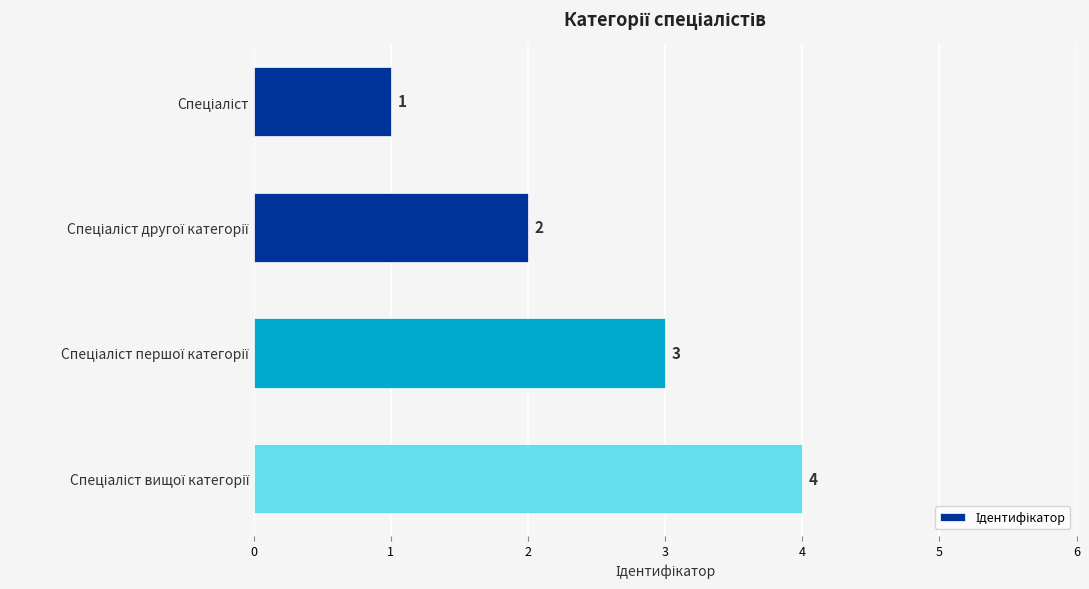

What is the value of the 4th bar from the top?

4